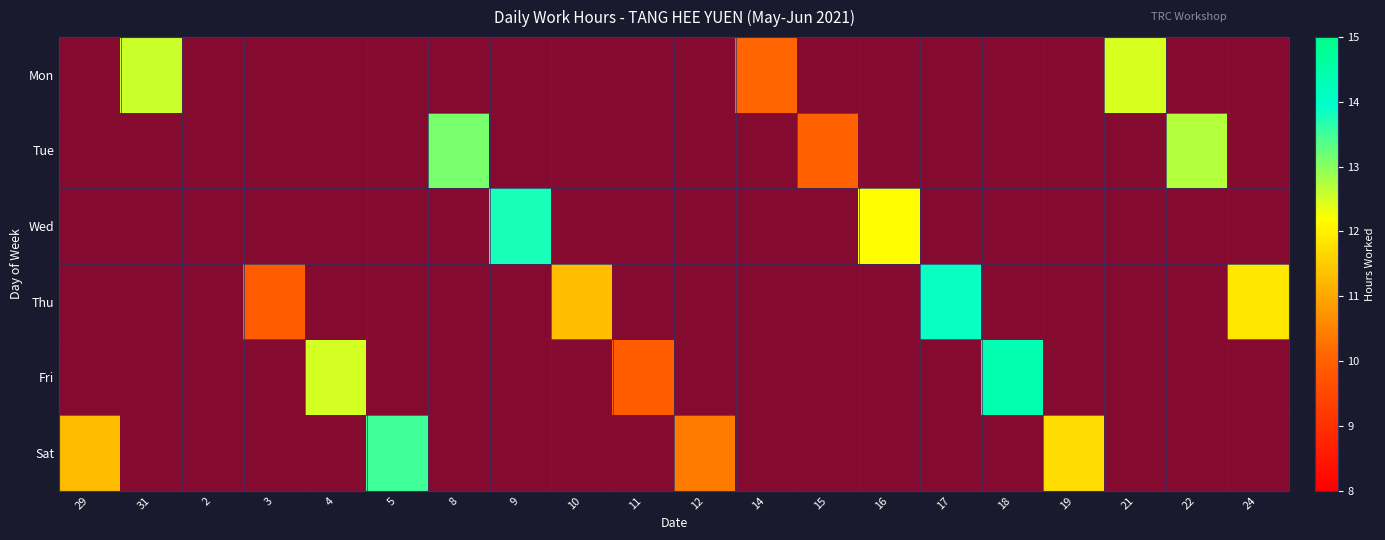

Is the value of Wed at 19 greater than the value of Mon at 18?

No